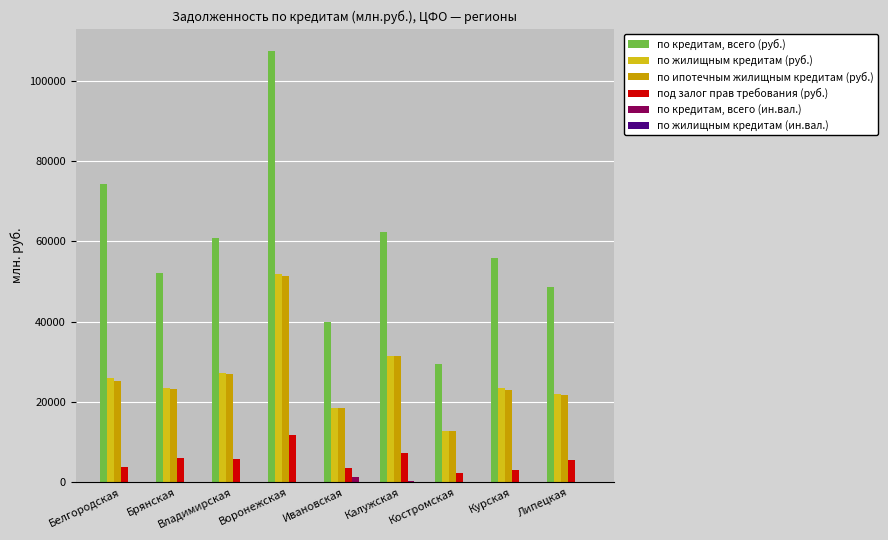

How many distinct data groups are displayed?

6